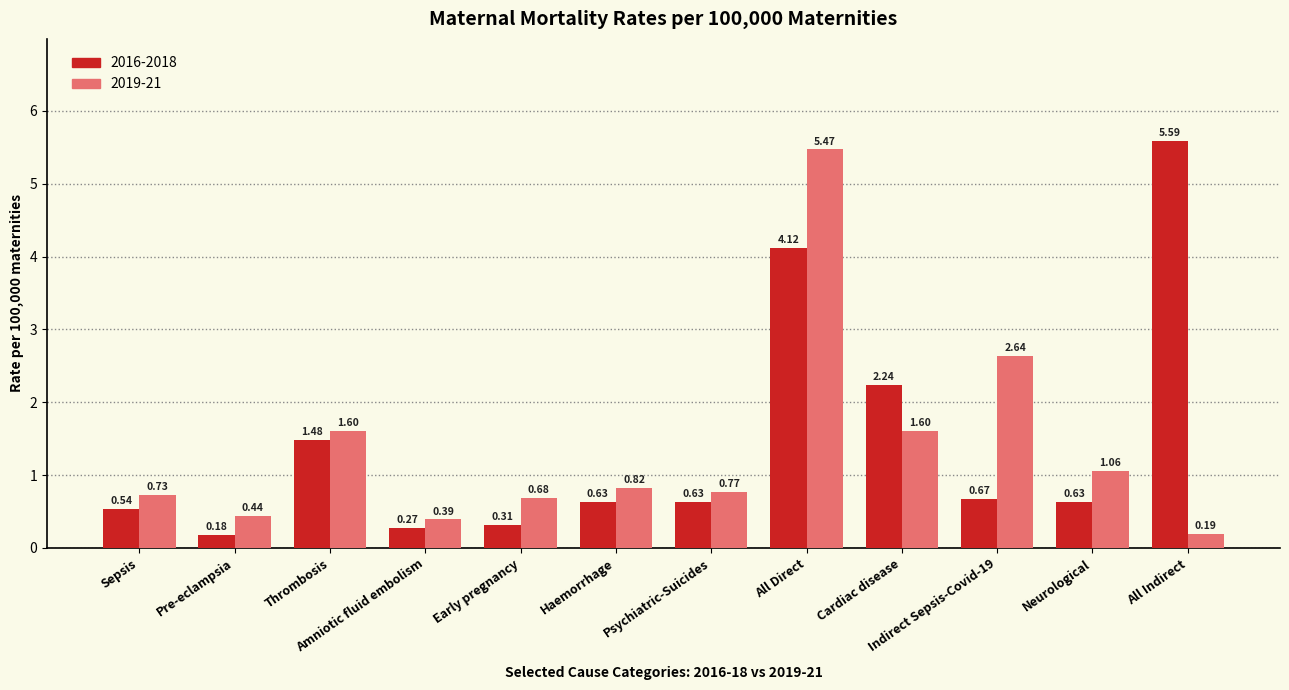

Where is 2016-2018 nearest to the value 2?

Cardiac disease